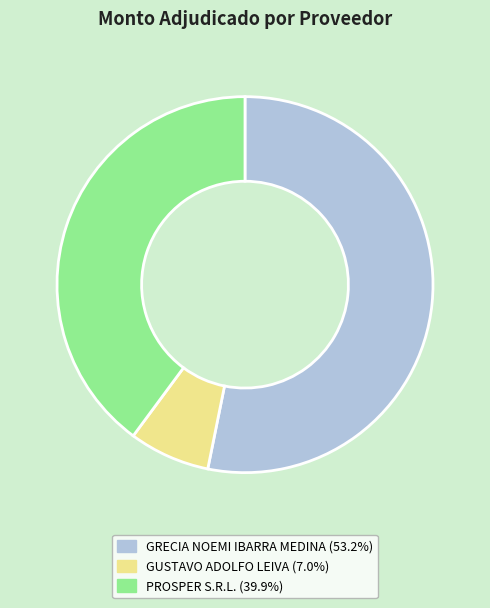

How many slices are in this pie chart?

3